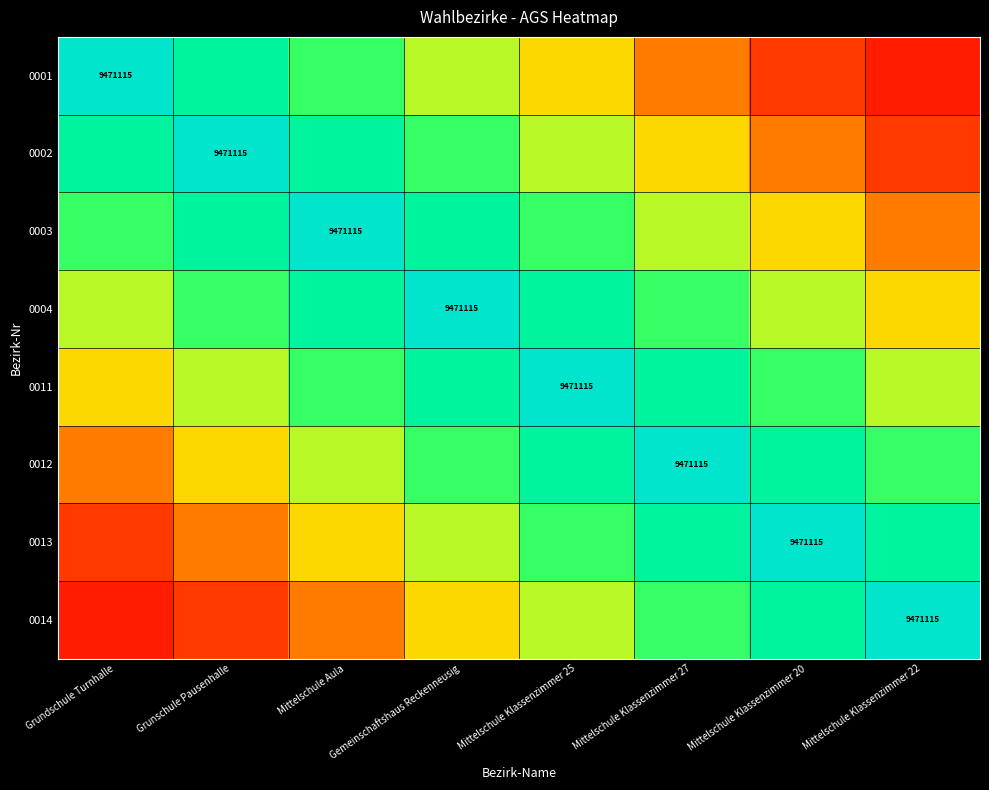

Rank the series at Mittelschule Klassenzimmer 22 from highest to lowest value.

0014, 0013, 0012, 0011, 0004, 0003, 0002, 0001